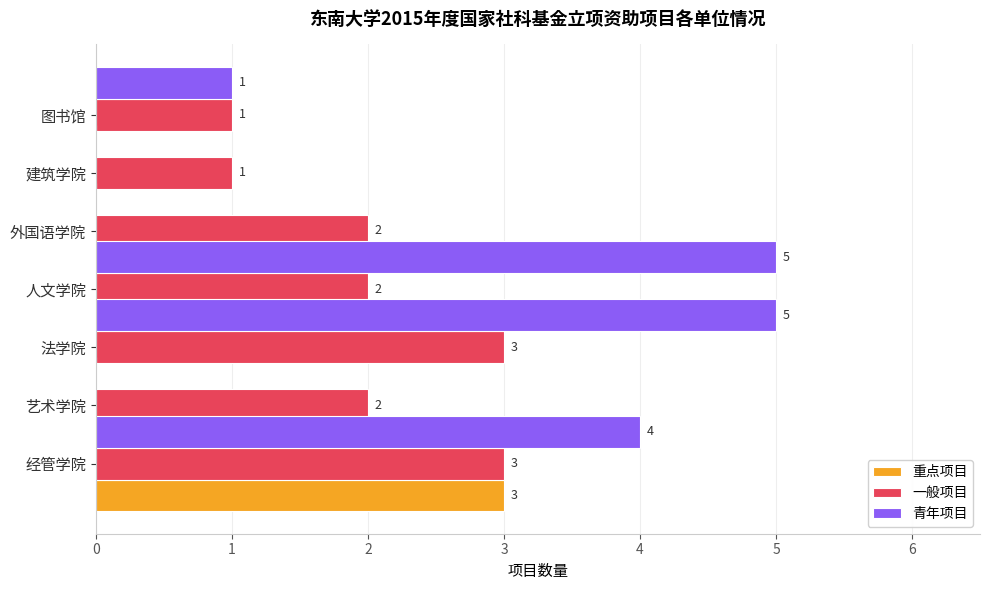

How many series are shown in this chart?

3